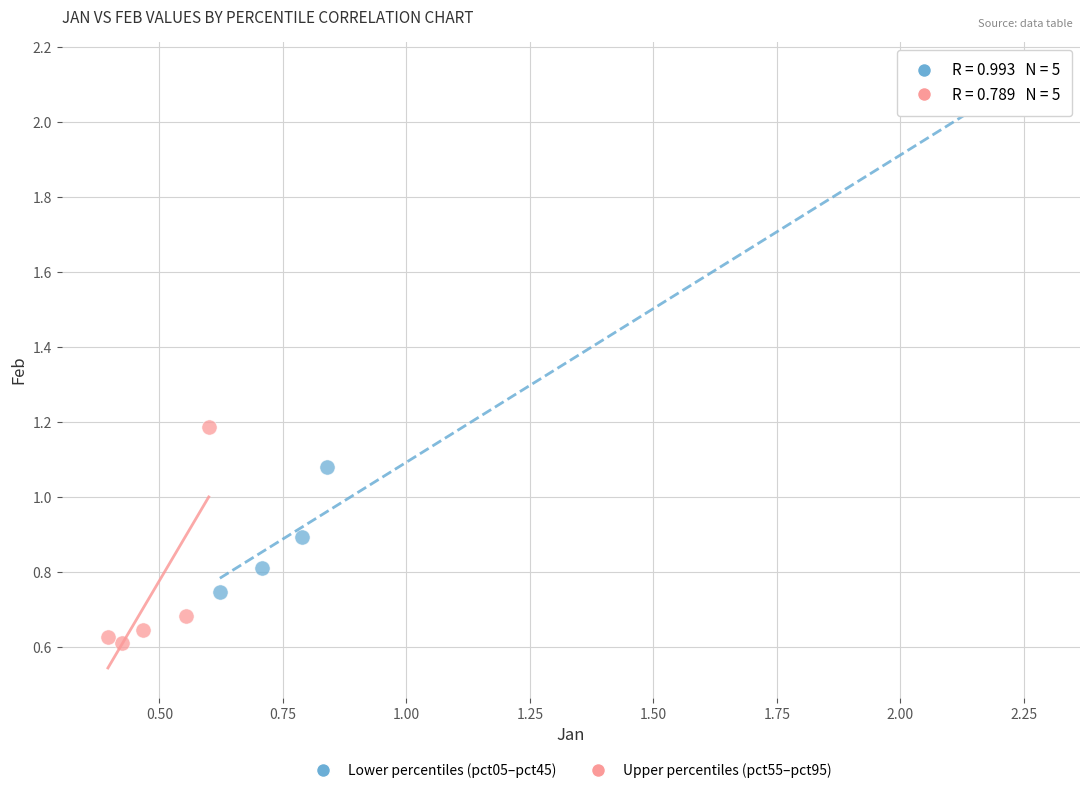

Which series has the largest Y range (max minus min)?

Lower percentiles (pct05–pct45)